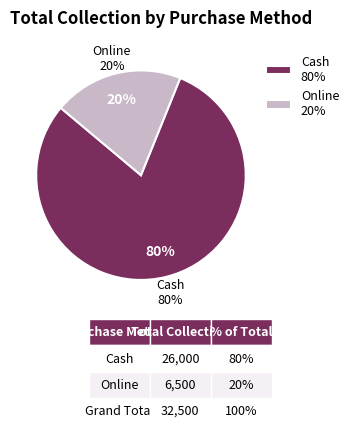

Which slice is the largest?

Cash